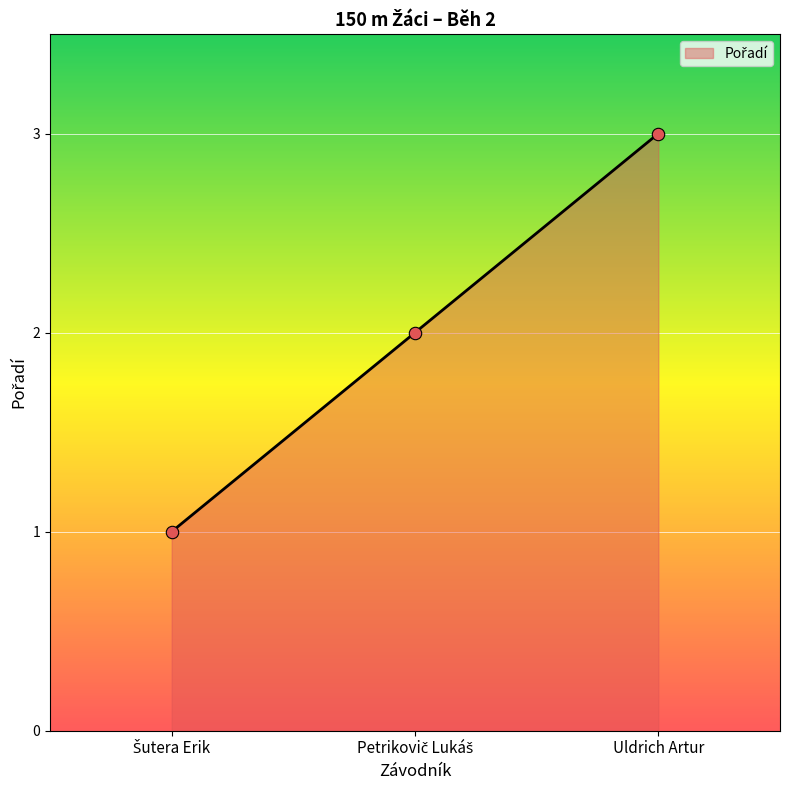

What is the change in value from Šutera Erik to Petrikovič Lukáš?

+1